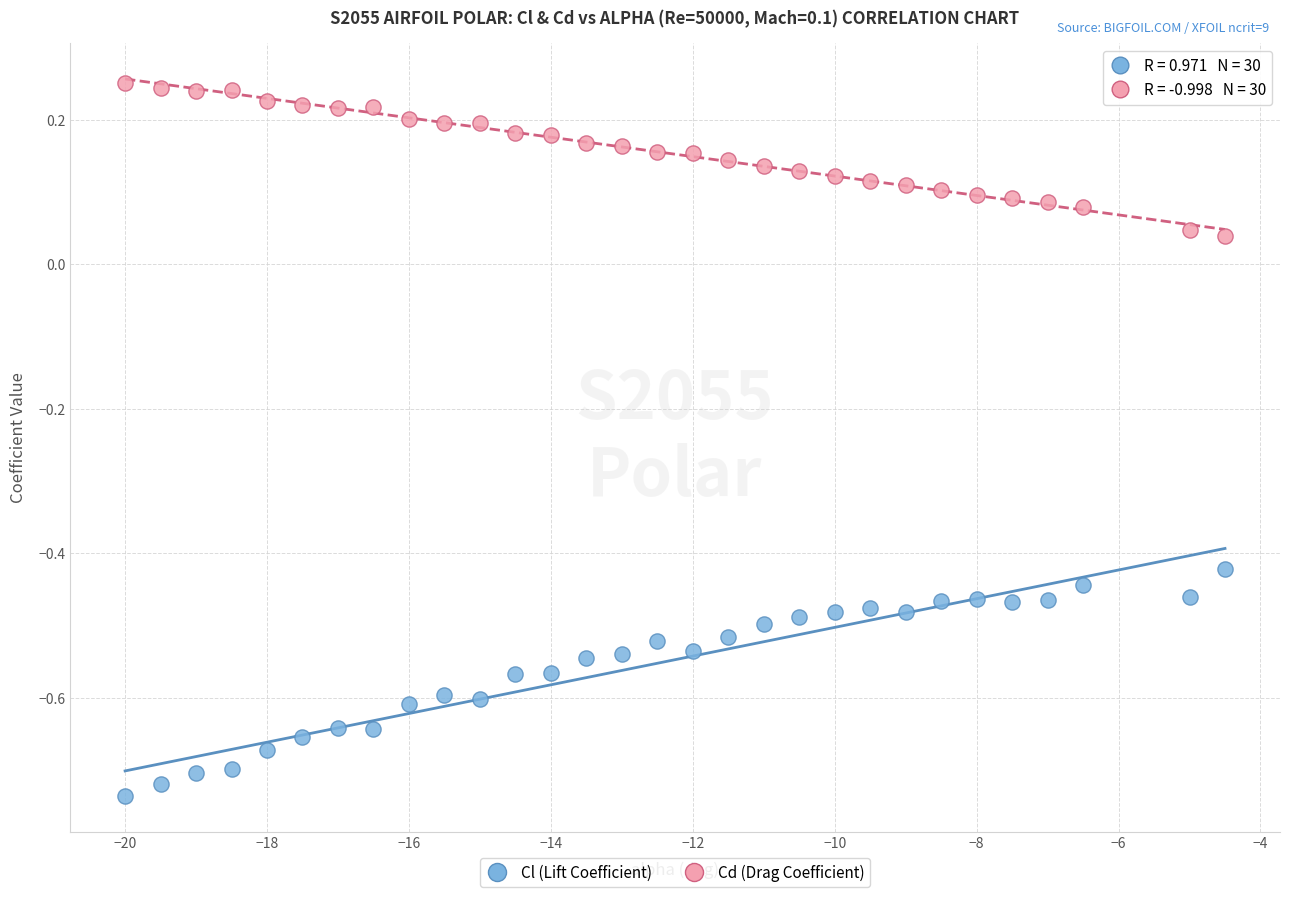

What is the X range (max minus min) for the scatter plot?

15.5